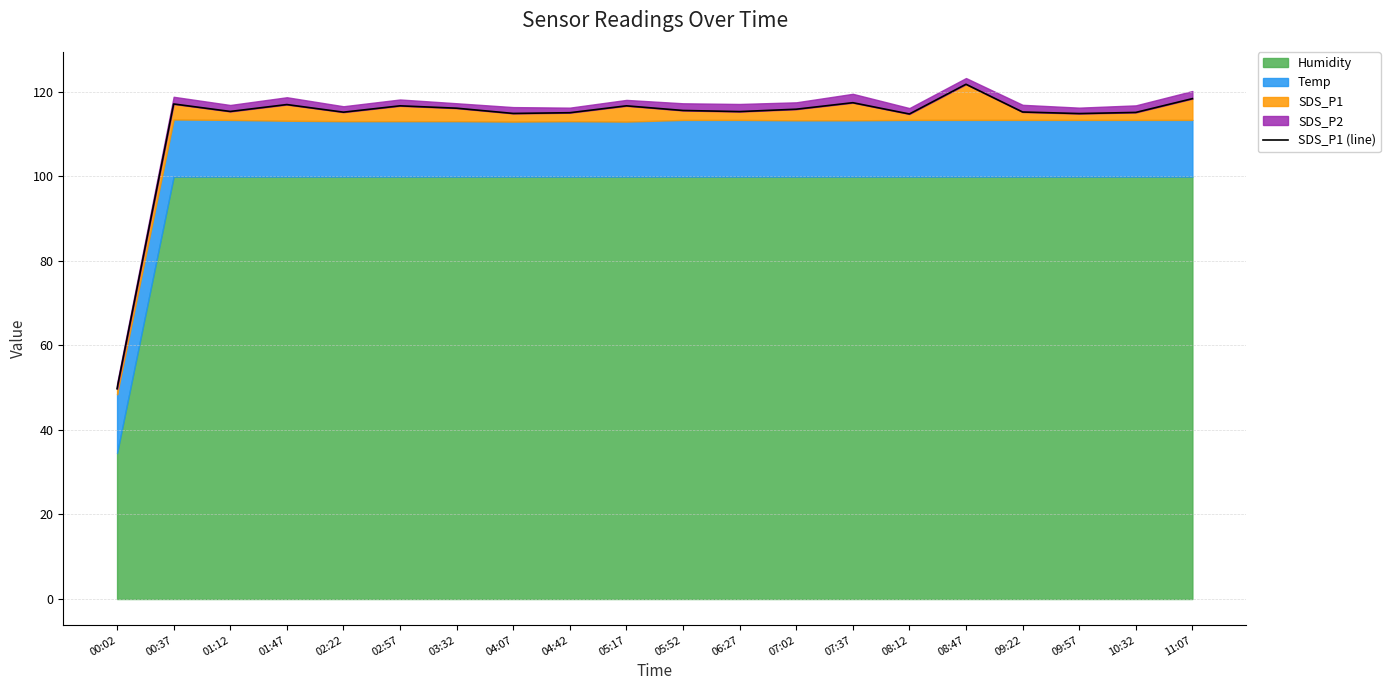

What is the ratio of the value at 08:12 to the value at 06:27?

1.0